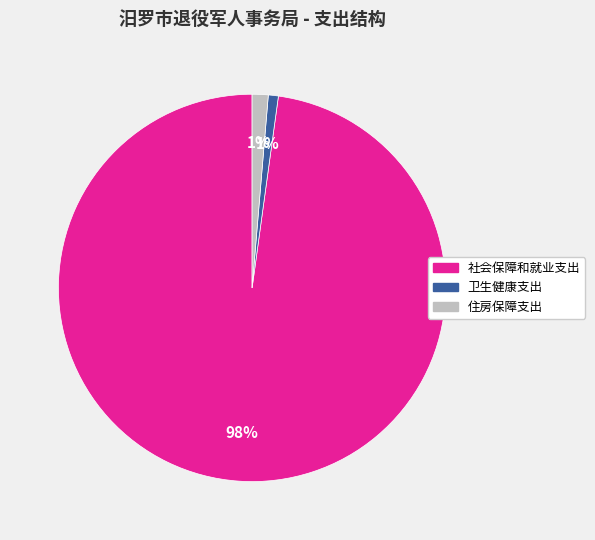

What is the largest slice in the pie chart?

社会保障和就业支出